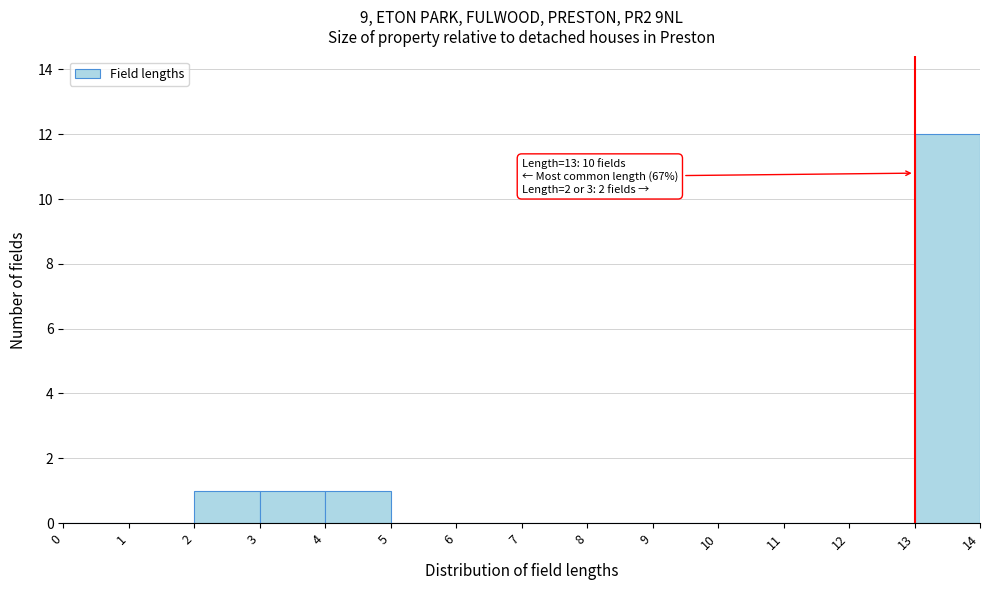

Which range on the x-axis has the tallest bar?

13 to 14